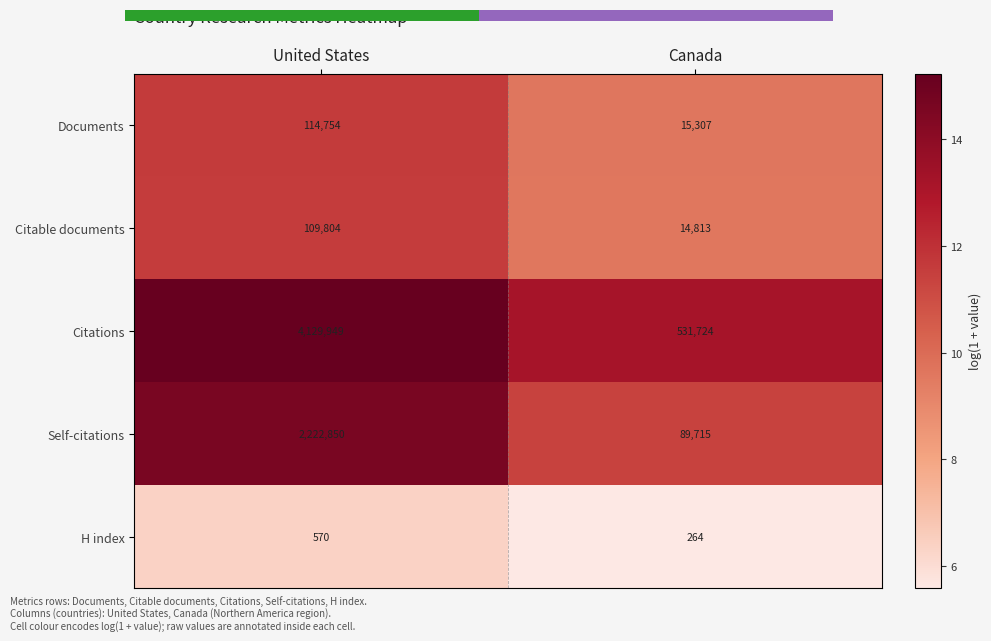

Which category has the highest value in the Documents series?

United States